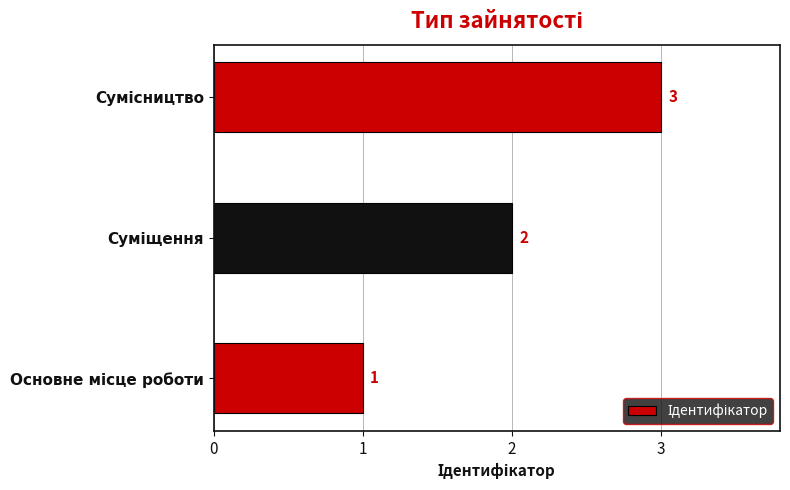

What is the greatest value displayed?

3